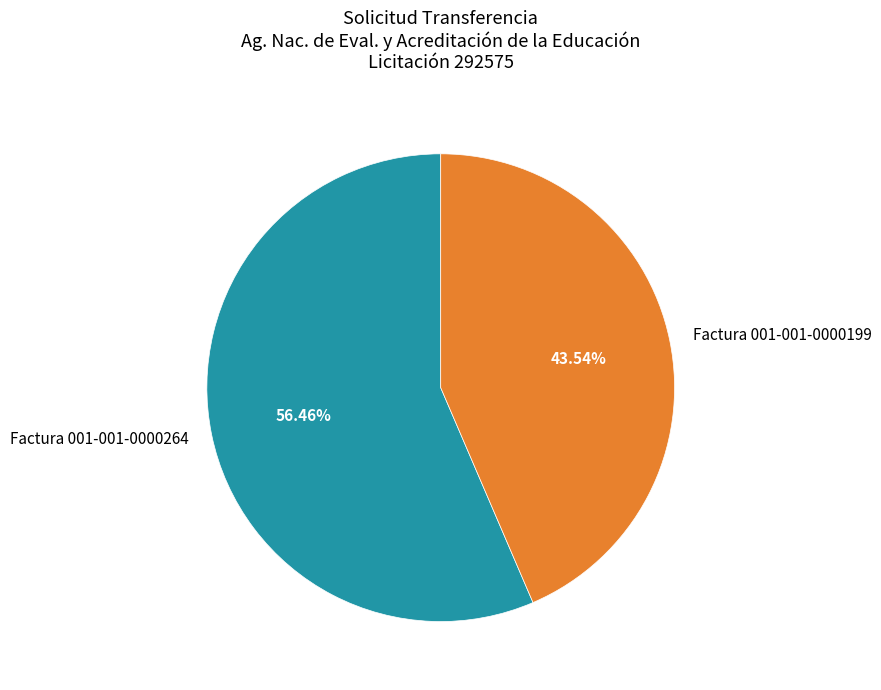

Combined, what portion of the pie is Factura 001-001-0000199 and Factura 001-001-0000264?

100.0%